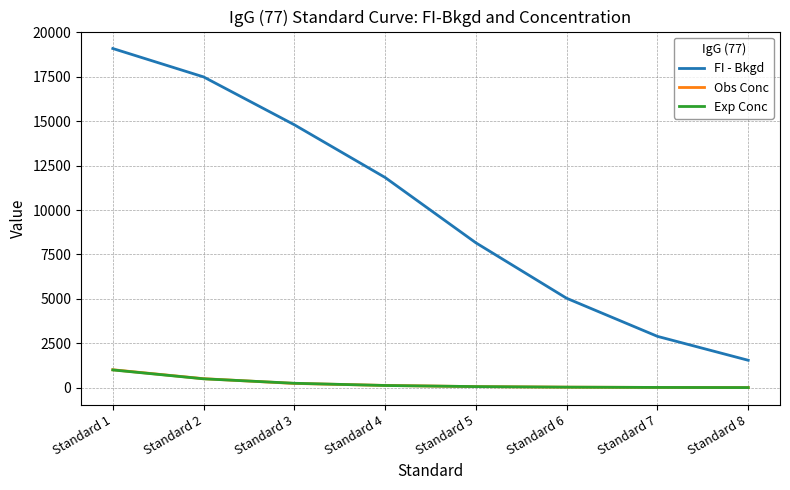

True or false: Obs Conc has a value of 15.7 at Standard 7.

True